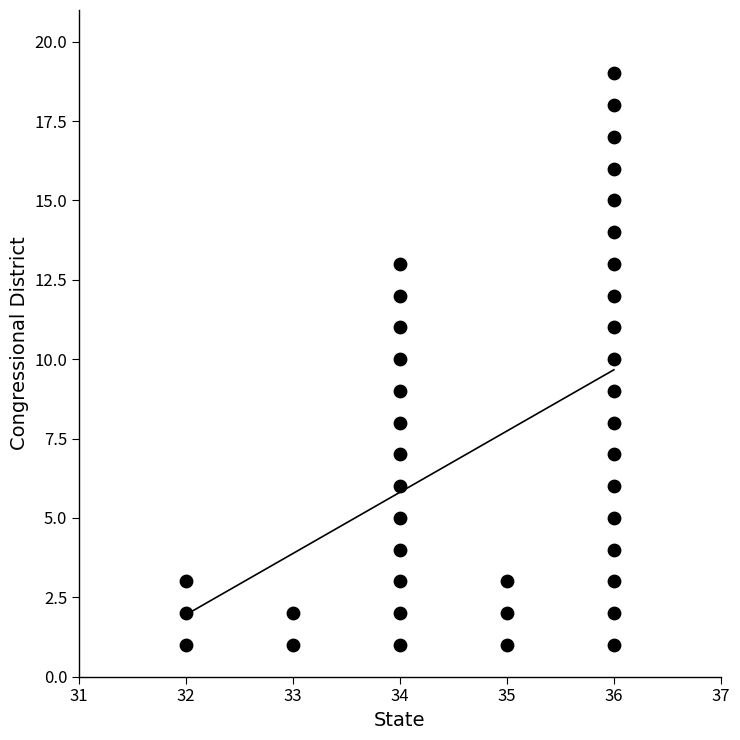

What is the range of X values (max minus min)?

4